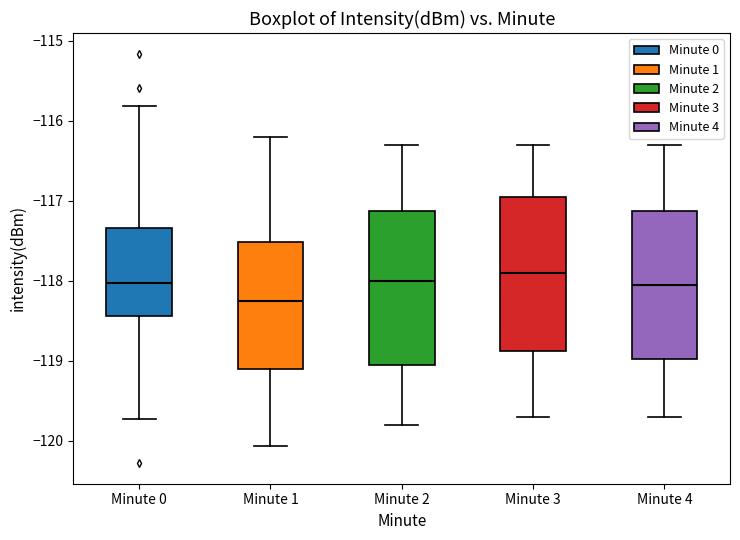

Where is the upper edge of the box for Minute 1 on the y-axis? The values are not printed on the chart, so give them approximately, as read against the axis.

-117.5